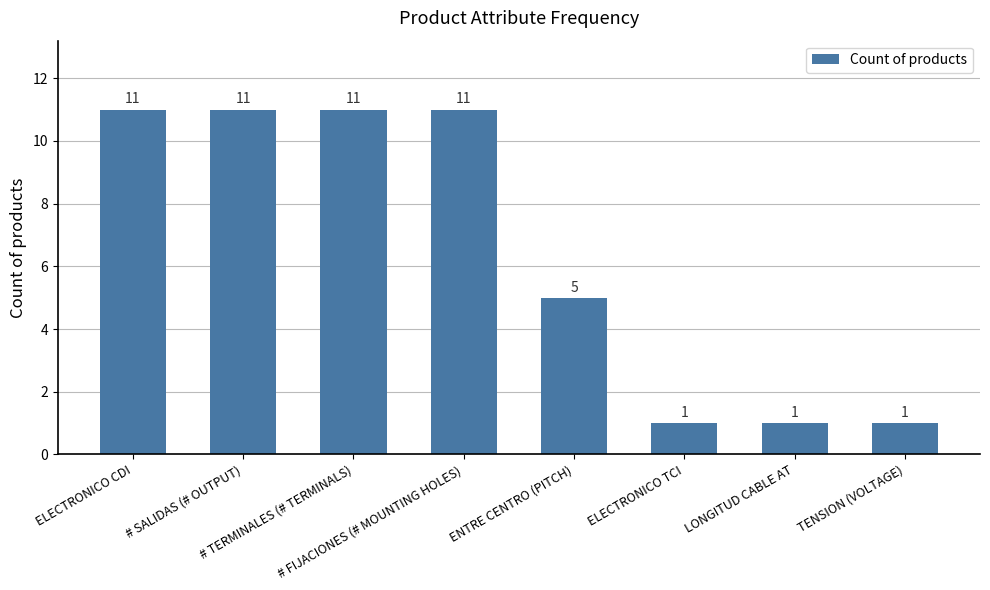

What is the difference between the second highest and minimum values?

10